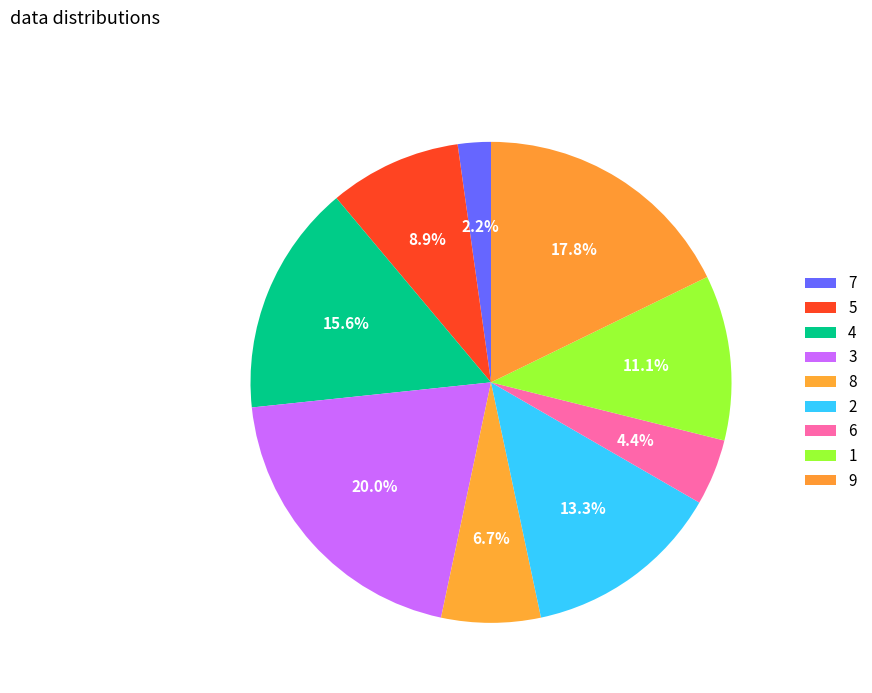

Count the number of slices in the pie.

9